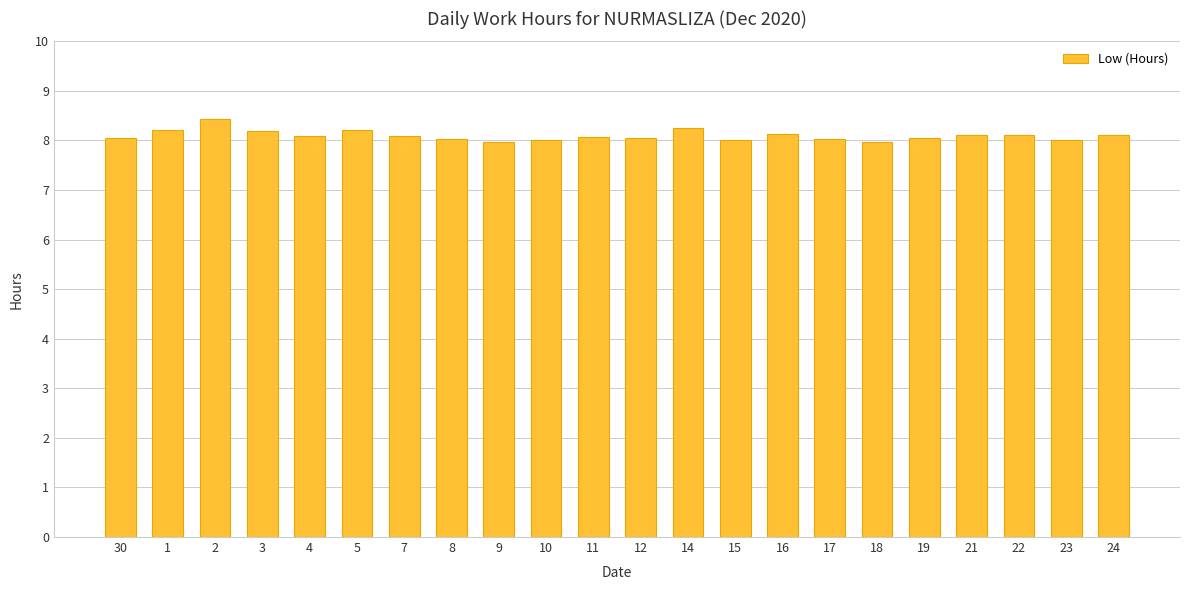

At which category does the chart reach its peak across all series?

2